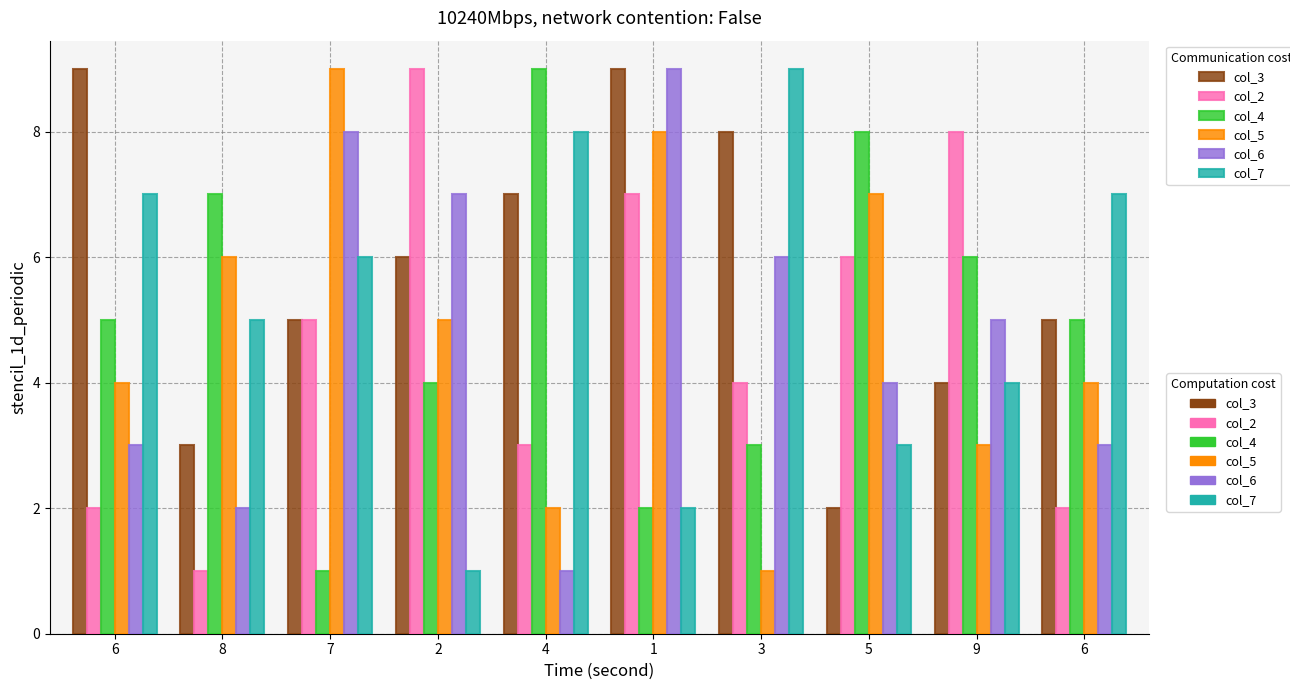

List the series in order of their peak value, lowest first.

col_3, col_2, col_4, col_5, col_6, col_7